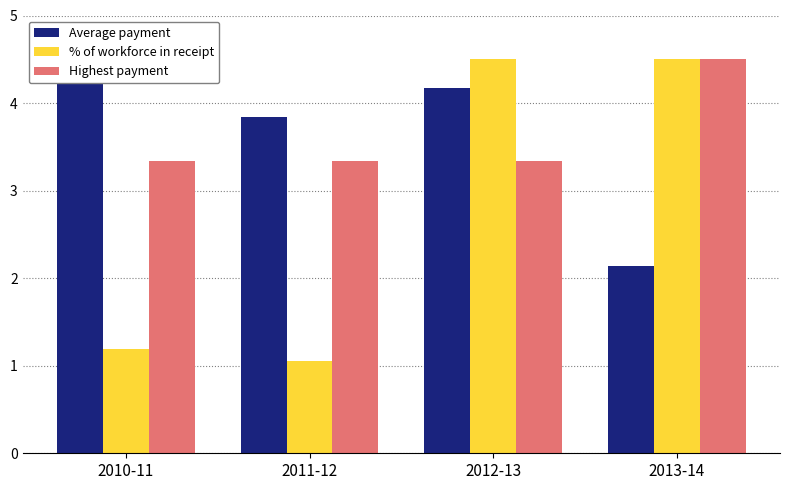

Reading right to left, list all the values displayed in this chart.

Average payment: 2013-14=2.1	2012-13=4.2	2011-12=3.8	2010-11=4.5
% of workforce in receipt: 2013-14=4.5	2012-13=4.5	2011-12=1.1	2010-11=1.2
Highest payment: 2013-14=4.5	2012-13=3.3	2011-12=3.3	2010-11=3.3